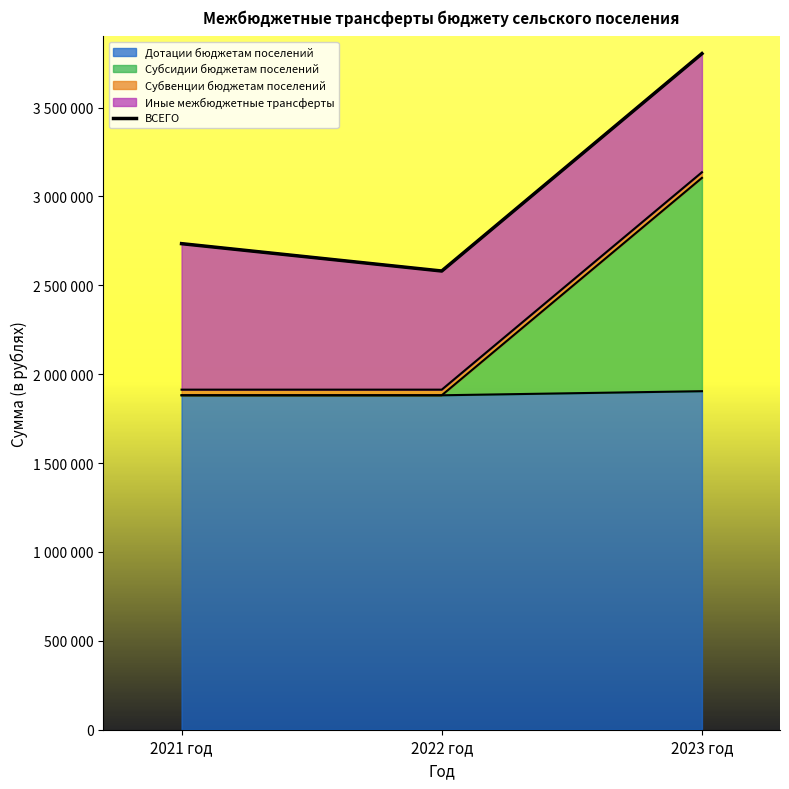

Which category has the highest value across all series?

2023 год